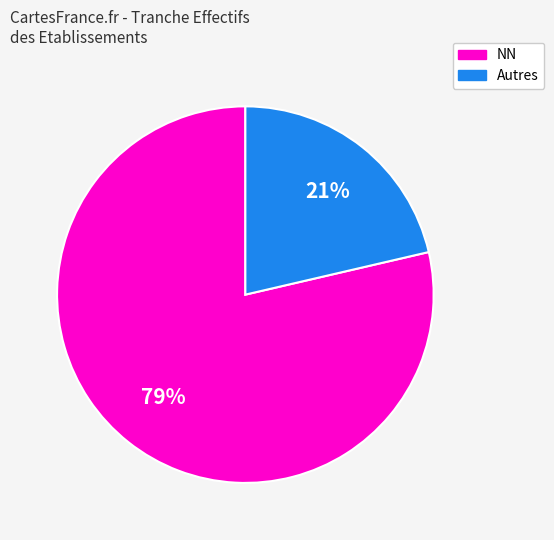

To the nearest percent, what is the average slice percentage?

50%